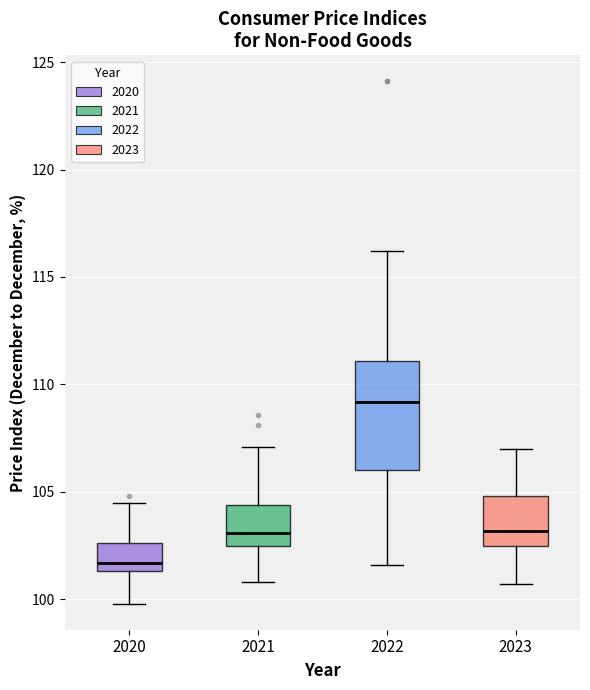

Where is the lower edge of the box at x = 2020 on the y-axis? The values are not printed on the chart, so give them approximately, as read against the axis.

101.5